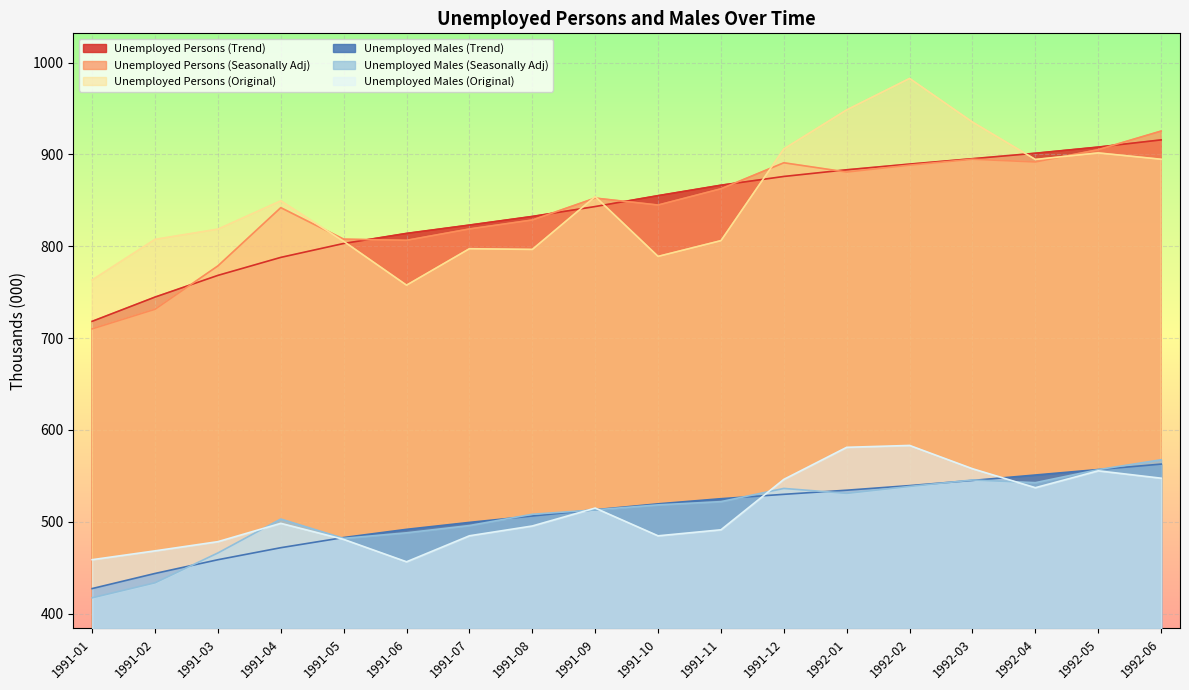

At how many categories does at least one series exceed 715?

18